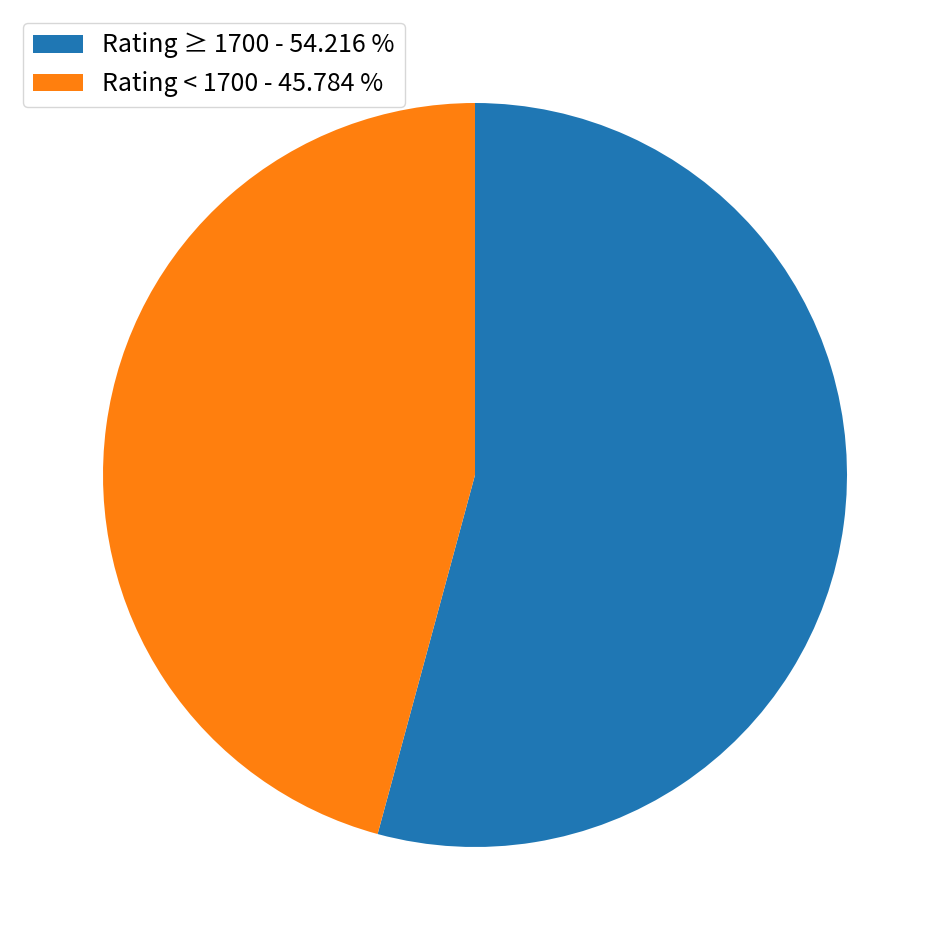

What is the largest slice in the pie chart?

Rating ≥ 1700 - 54.216 %